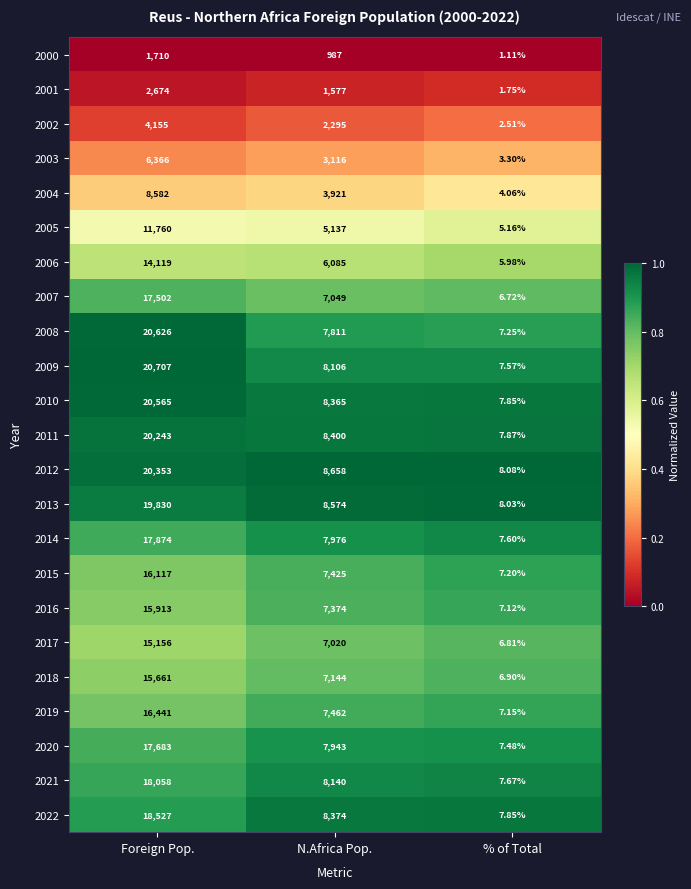

Where is 2011 nearest to the value 10125?

N.Africa Pop.